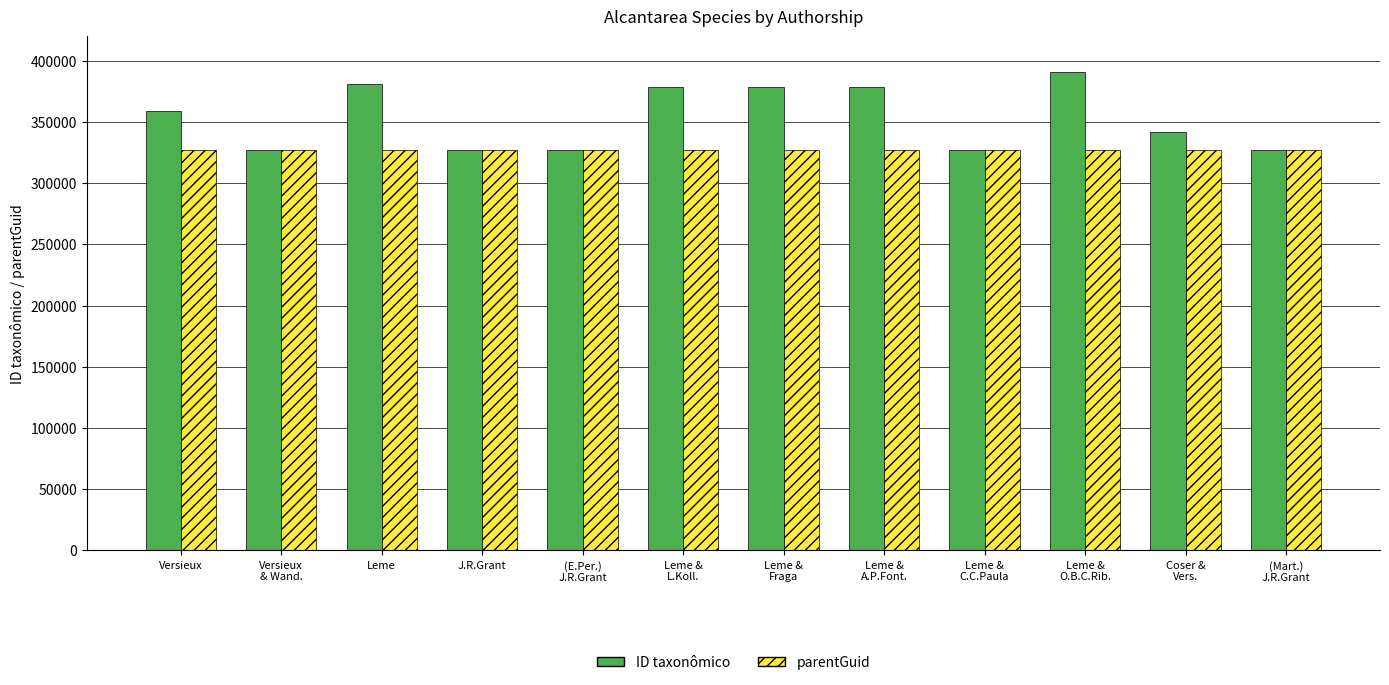

What is the average value of the parentGuid series?

327095